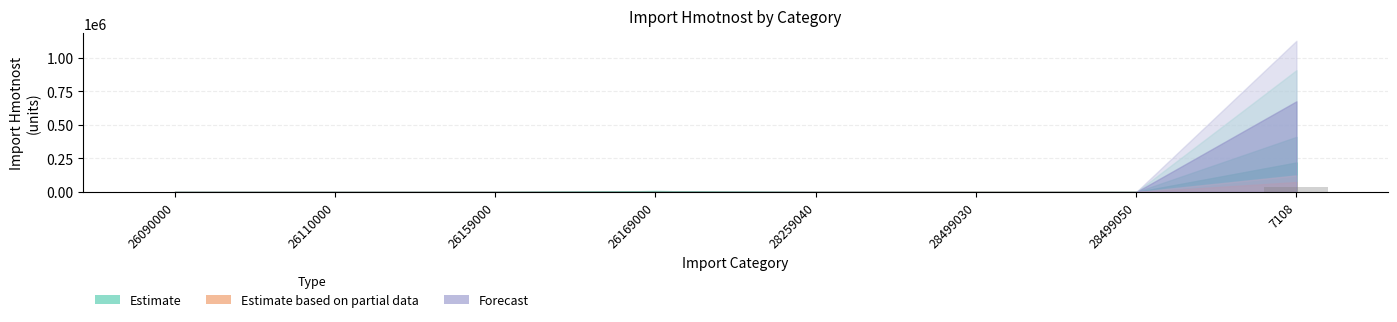

What is the maximum value shown in the chart?

39712.3